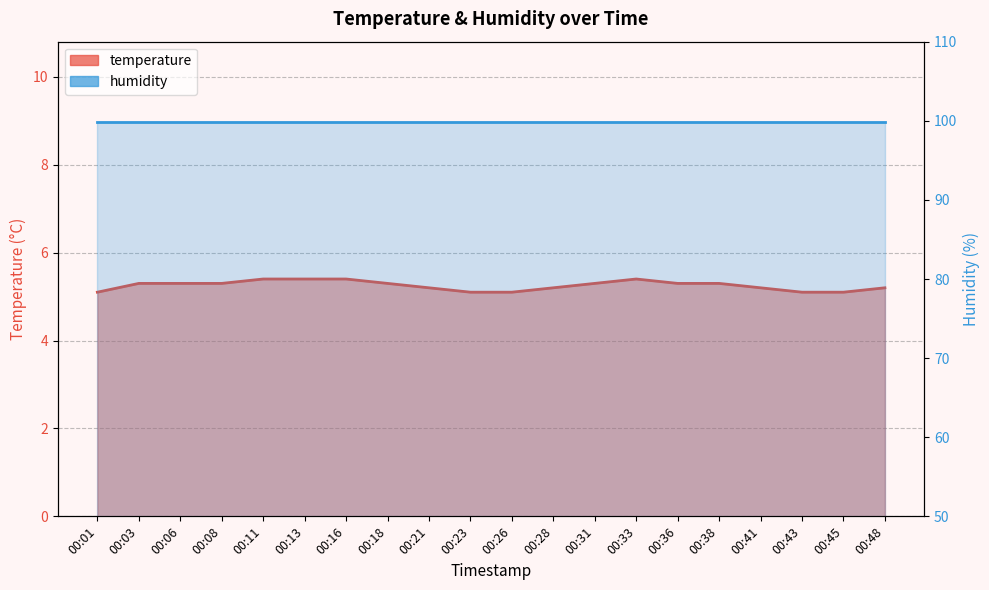

True or false: humidity and temperature cross at least once.

False